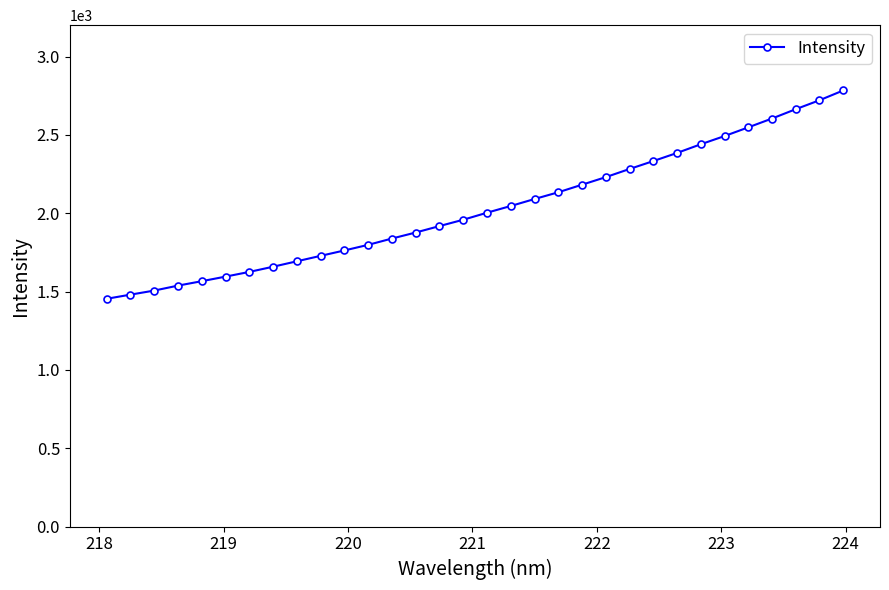

What is the difference between the second highest and second lowest values?

1240.6